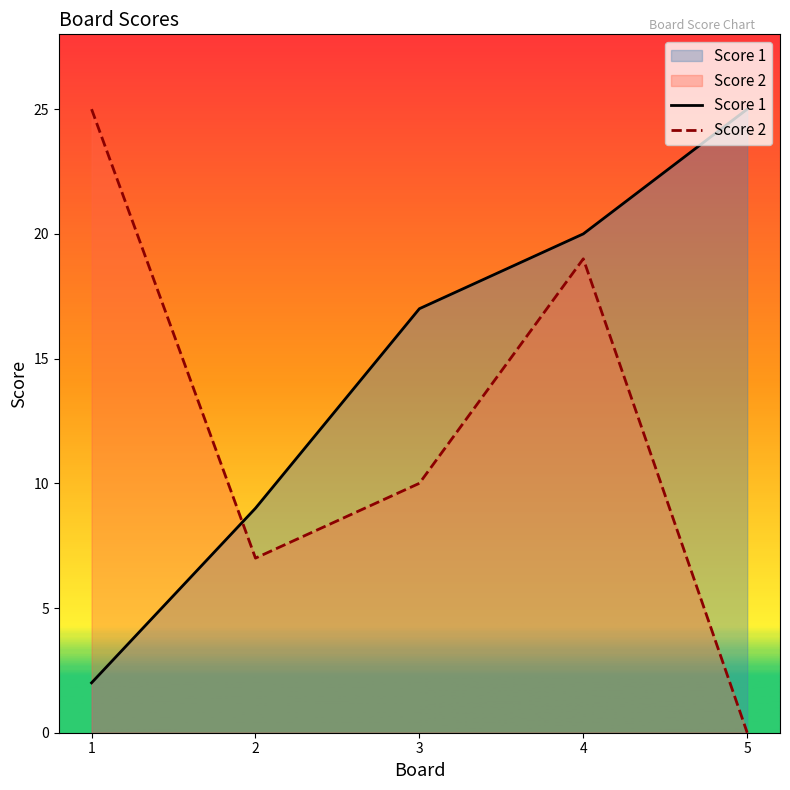

Reading left to right, extract all data points from this chart.

Score 1: 2	9	17	20	25
Score 2: 25	7	10	19	0